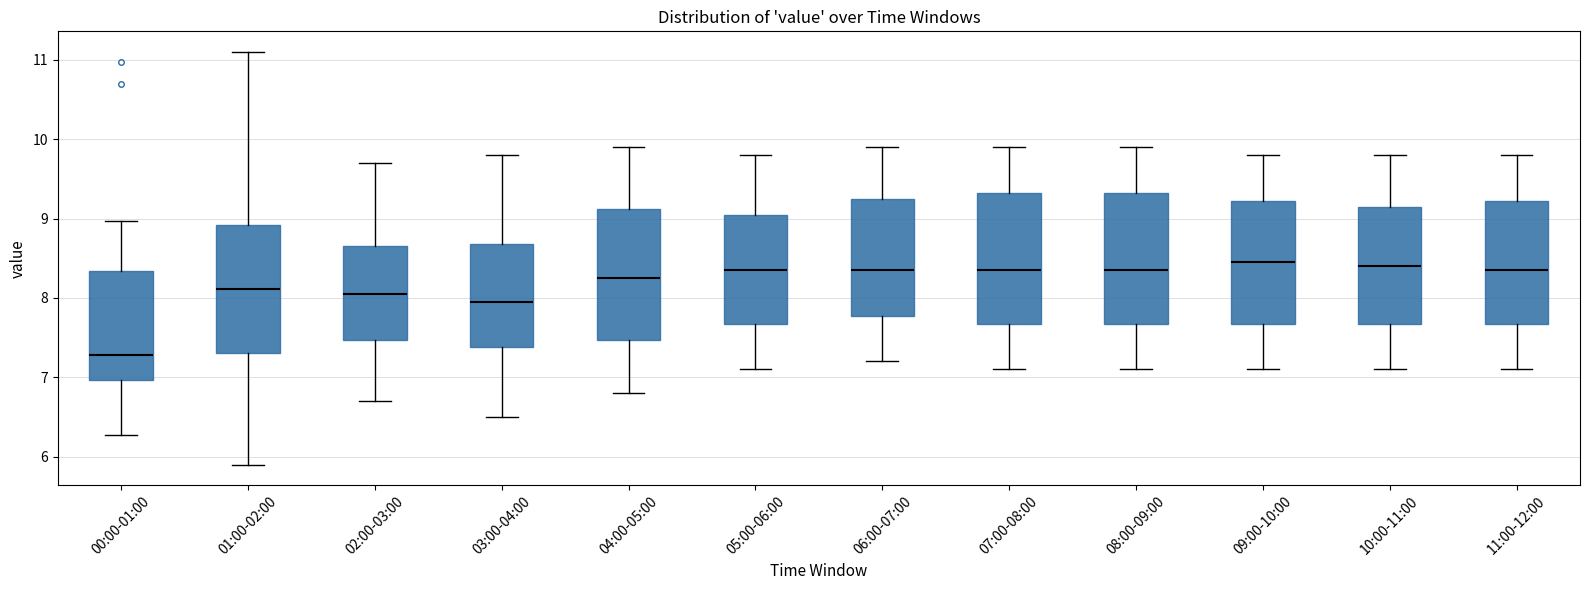

Which box's median line is the lowest?

00:00-01:00